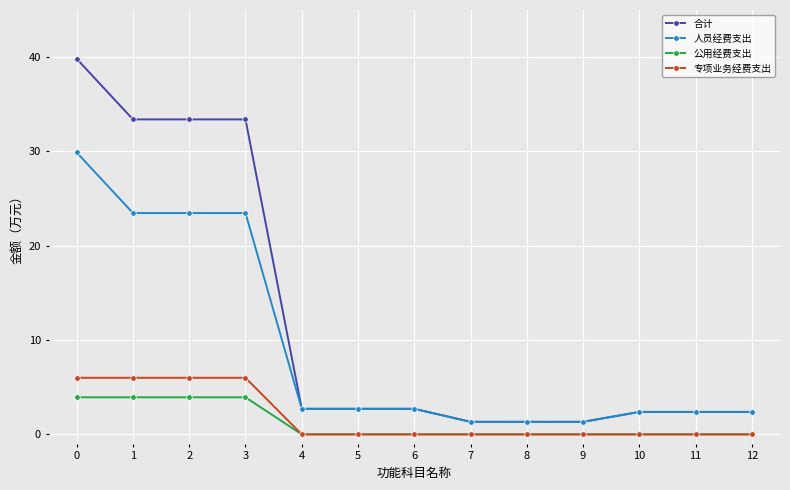

Is the value of 合计 at 8 greater than the value of 人员经费支出 at 0?

No